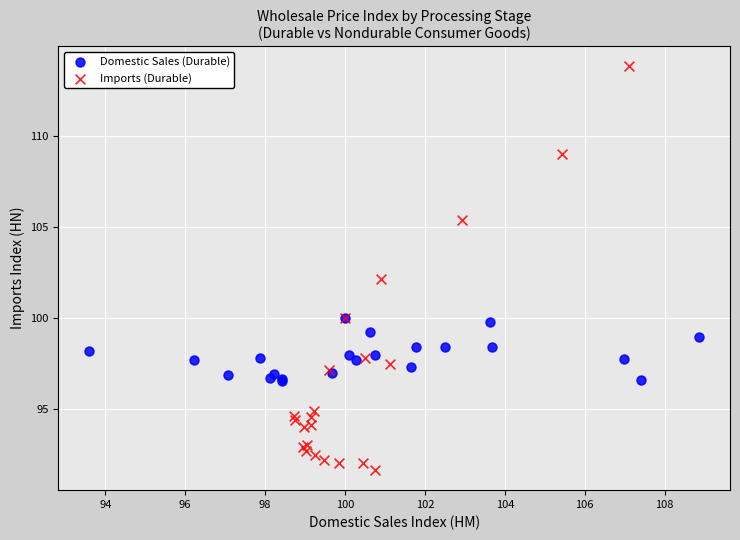

Which series contains the highest Y value?

Imports (Durable)